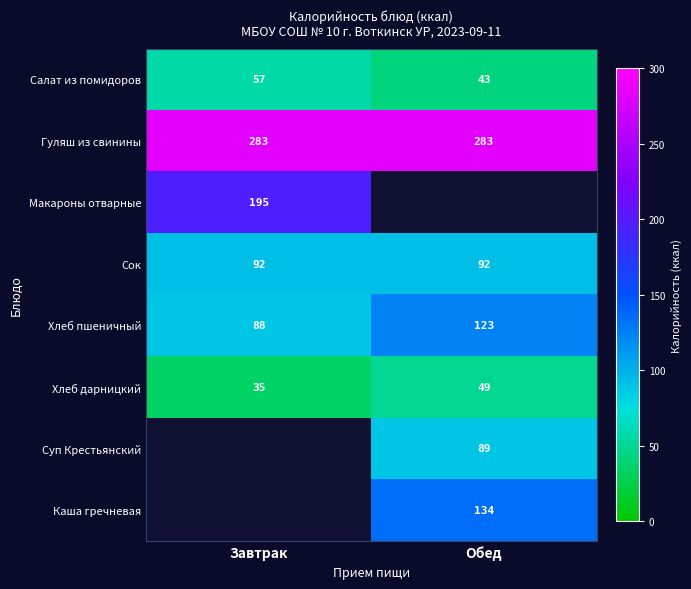

Is the value of Суп Крестьянский at Обед greater than the value of Гуляш из свинины at Обед?

No